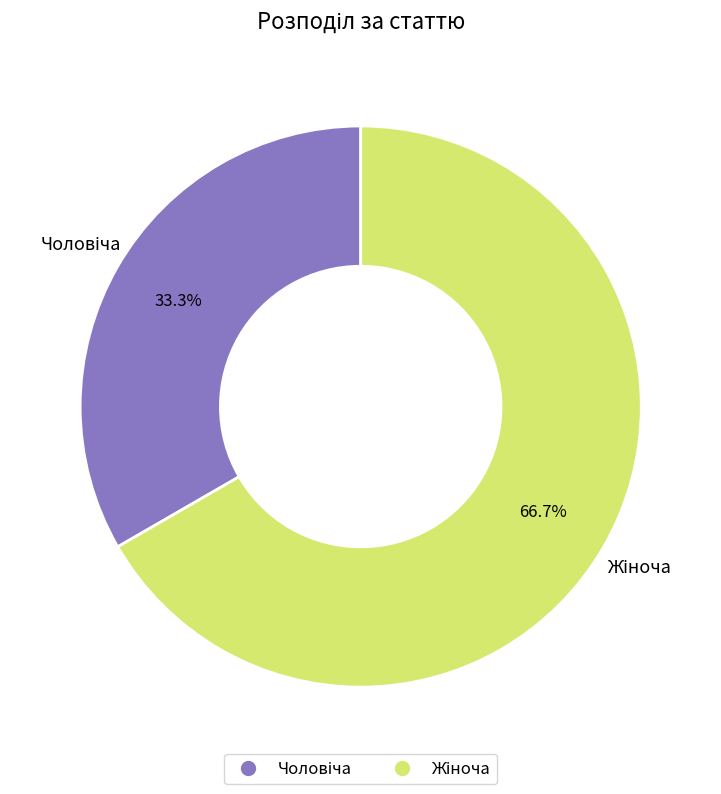

Is there a majority slice in this chart?

Yes